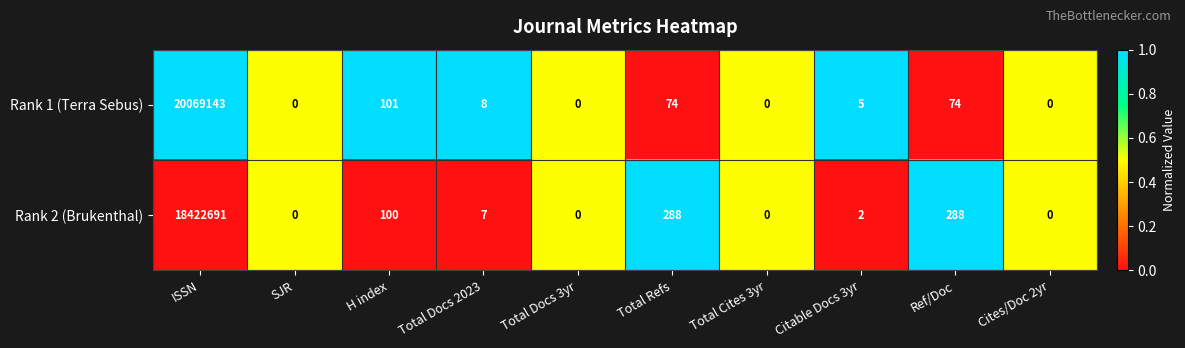

Rank the series at ISSN from lowest to highest value.

Rank 2 (Brukenthal), Rank 1 (Terra Sebus)